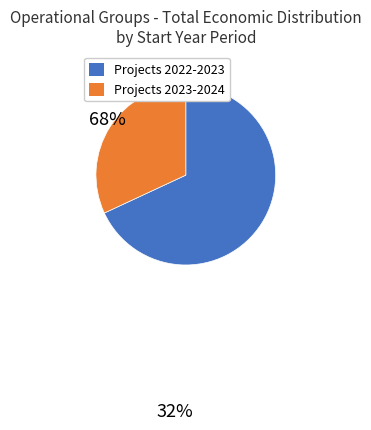

Do Projects 2022-2023 and Projects 2023-2024 together represent more than half of the pie?

Yes